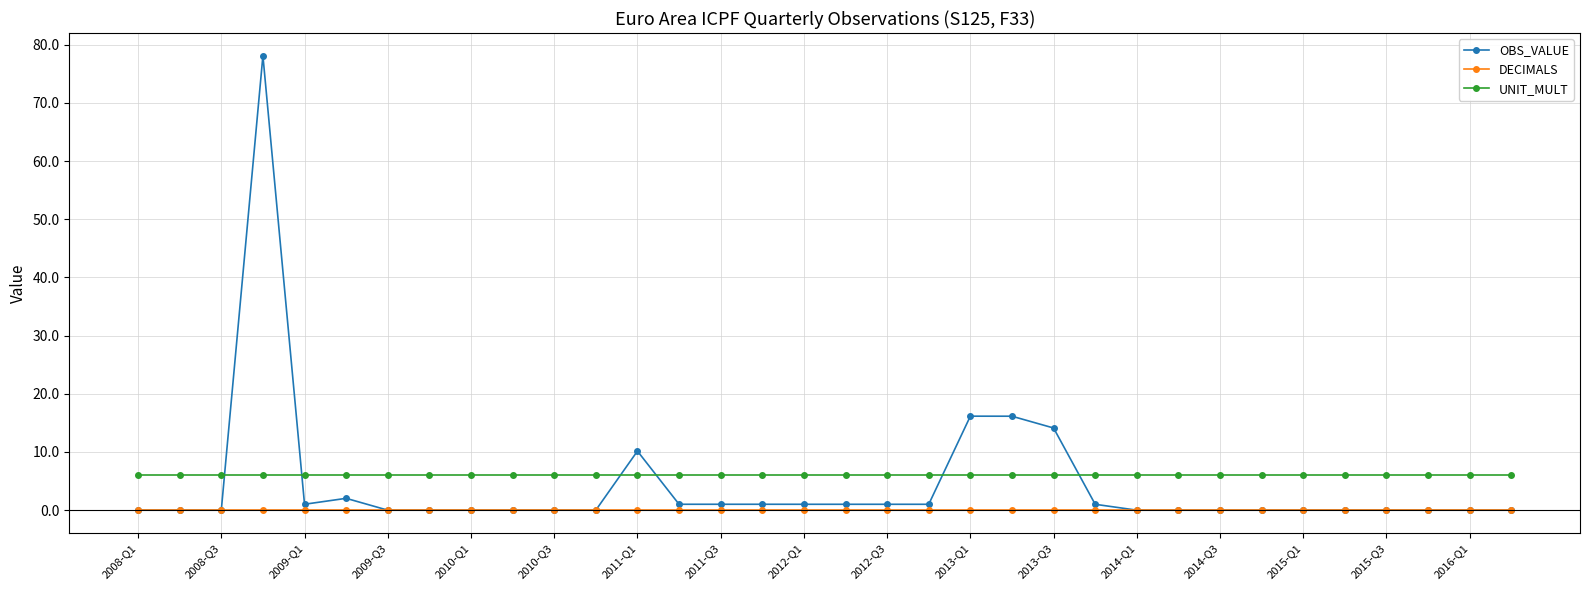

Which series has the largest range (max minus min)?

OBS_VALUE